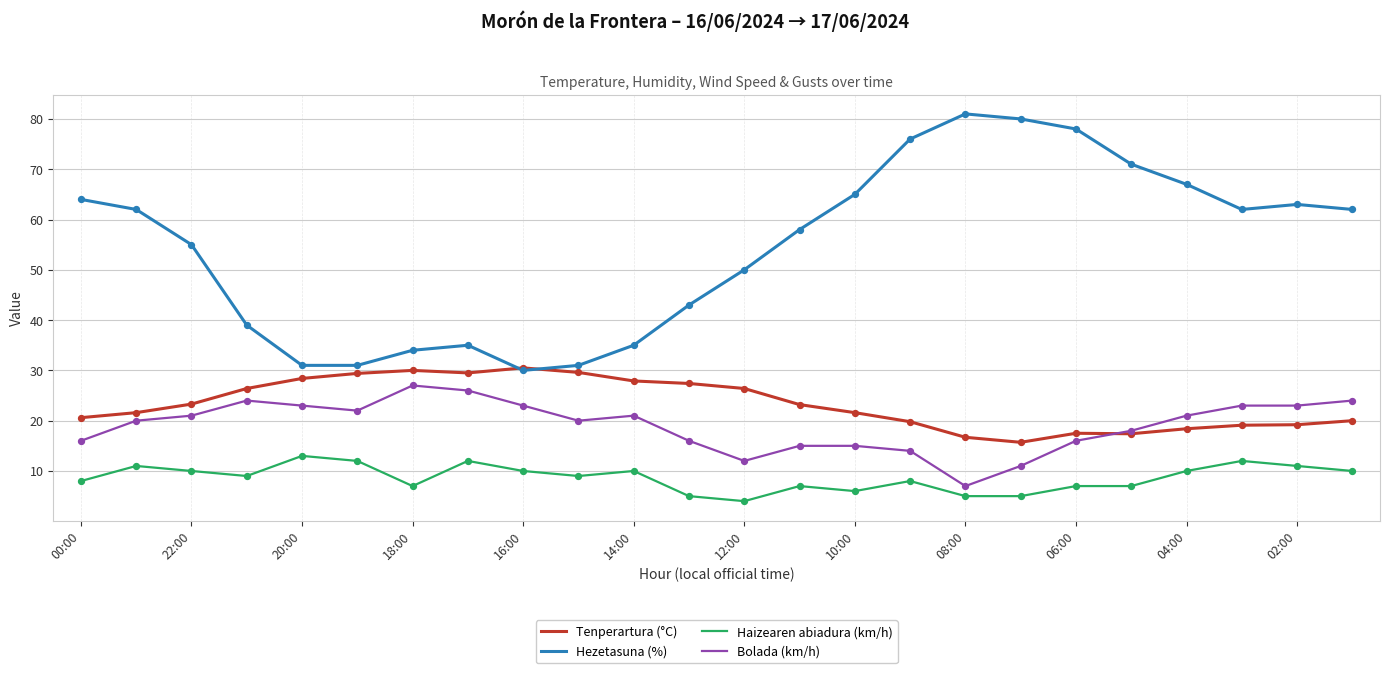

What are all the series names shown in the legend?

Tenperartura (°C), Hezetasuna (%), Haizearen abiadura (km/h), Bolada (km/h)